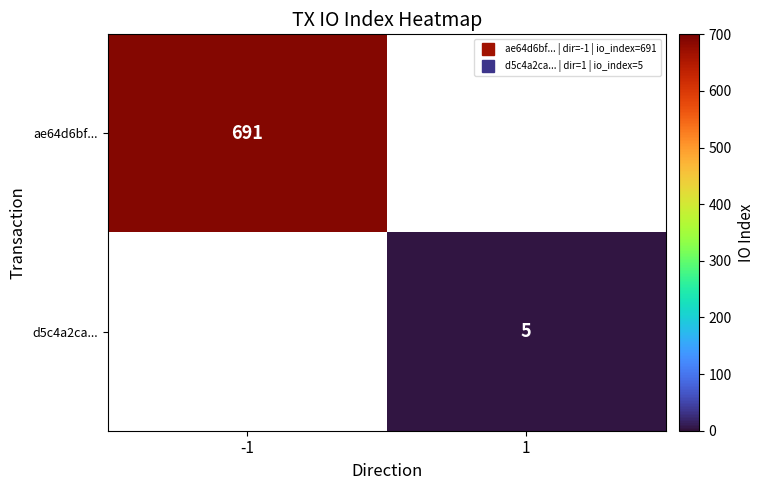

What is the maximum value shown in the chart?

691.0